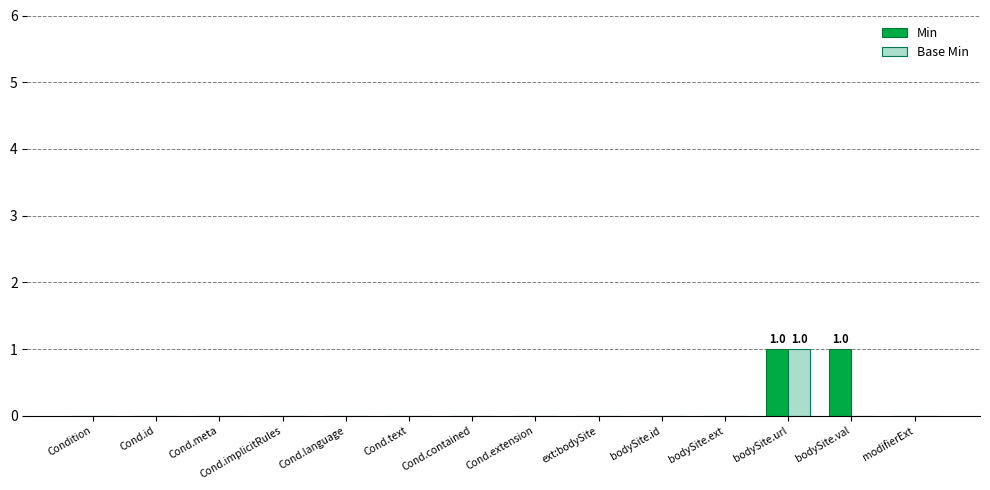

Does the chart contain stacked bars?

No